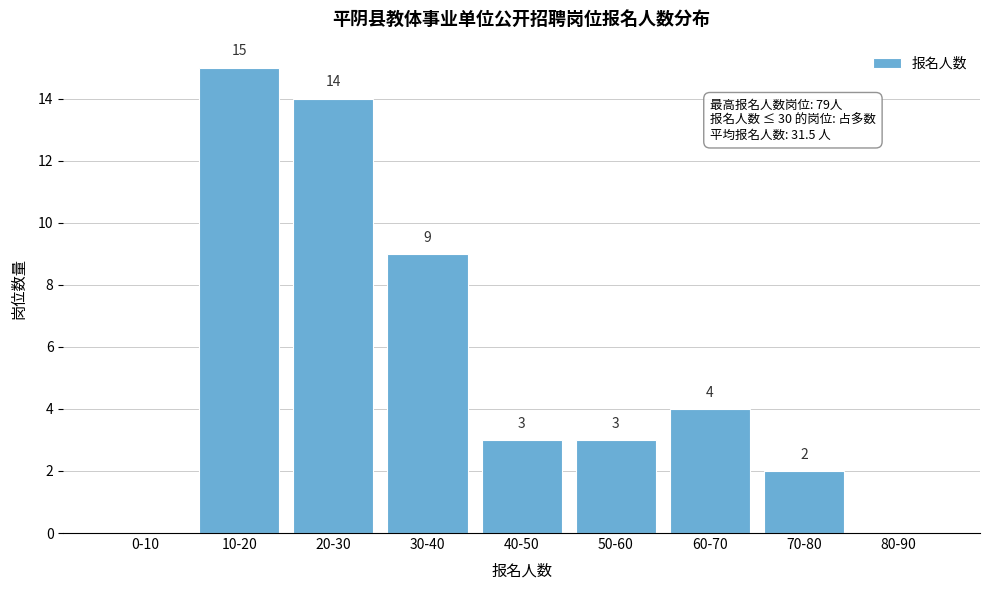

Reading left to right, list all the values displayed in this chart.

0-10=0	10-20=15	20-30=14	30-40=9	40-50=3	50-60=3	60-70=4	70-80=2	80-90=0